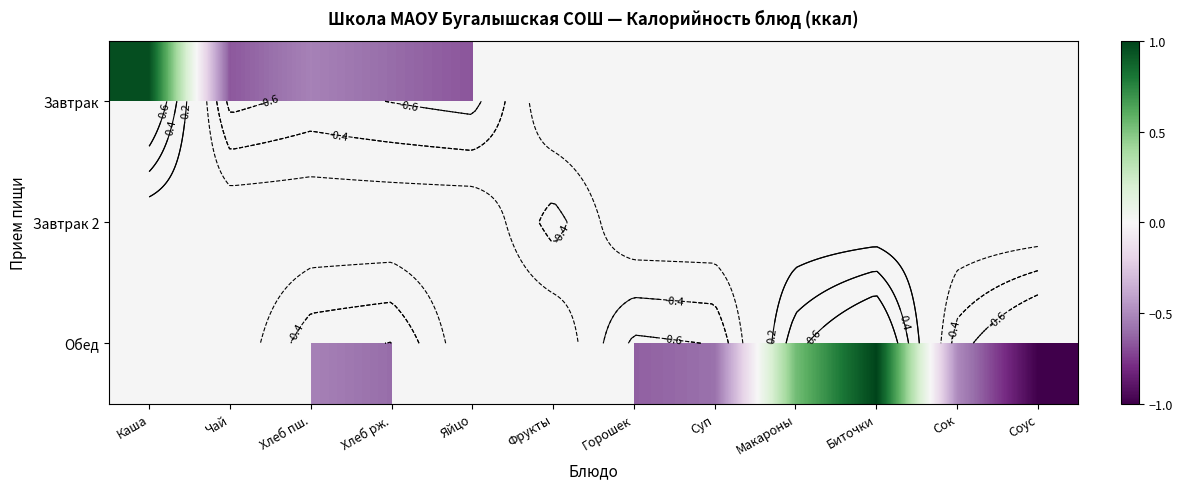

The value of Завтрак 2 at Фрукты is -0.5. True or false?

True